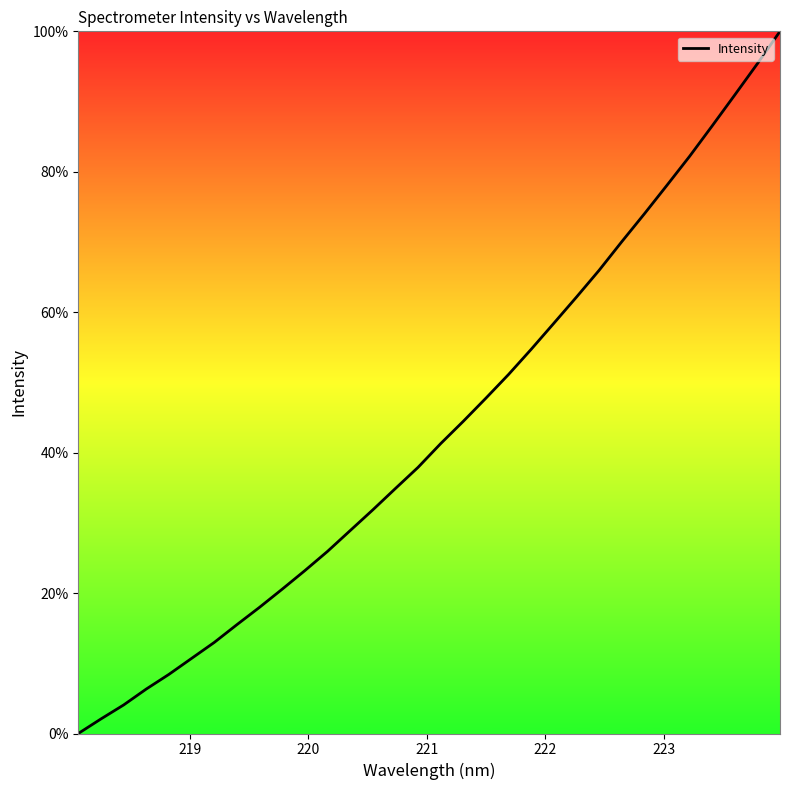

What is the sum of all values?

1384.3